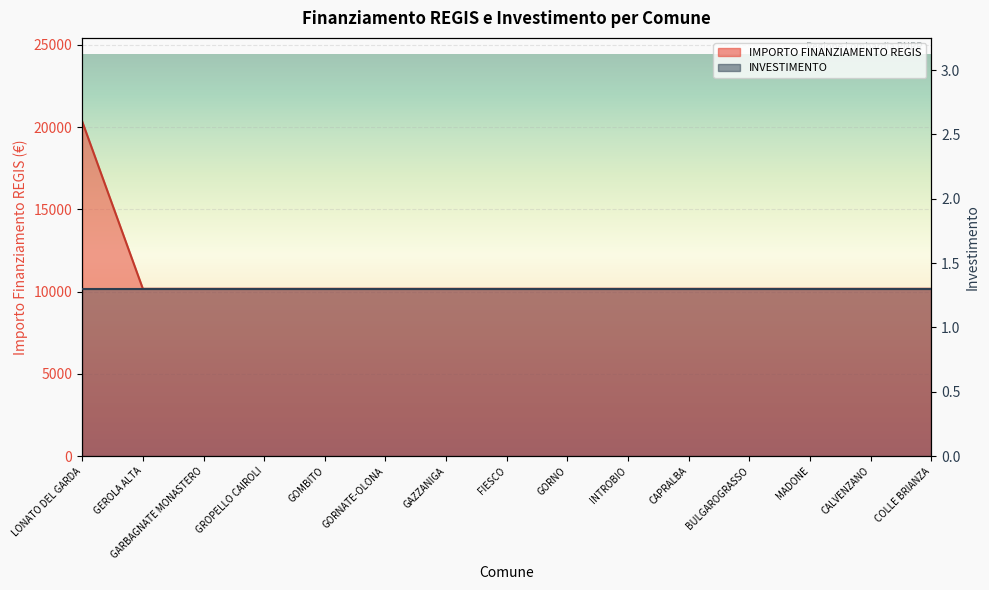

Read the value at GAZZANIGA, to the nearest 100.

10200